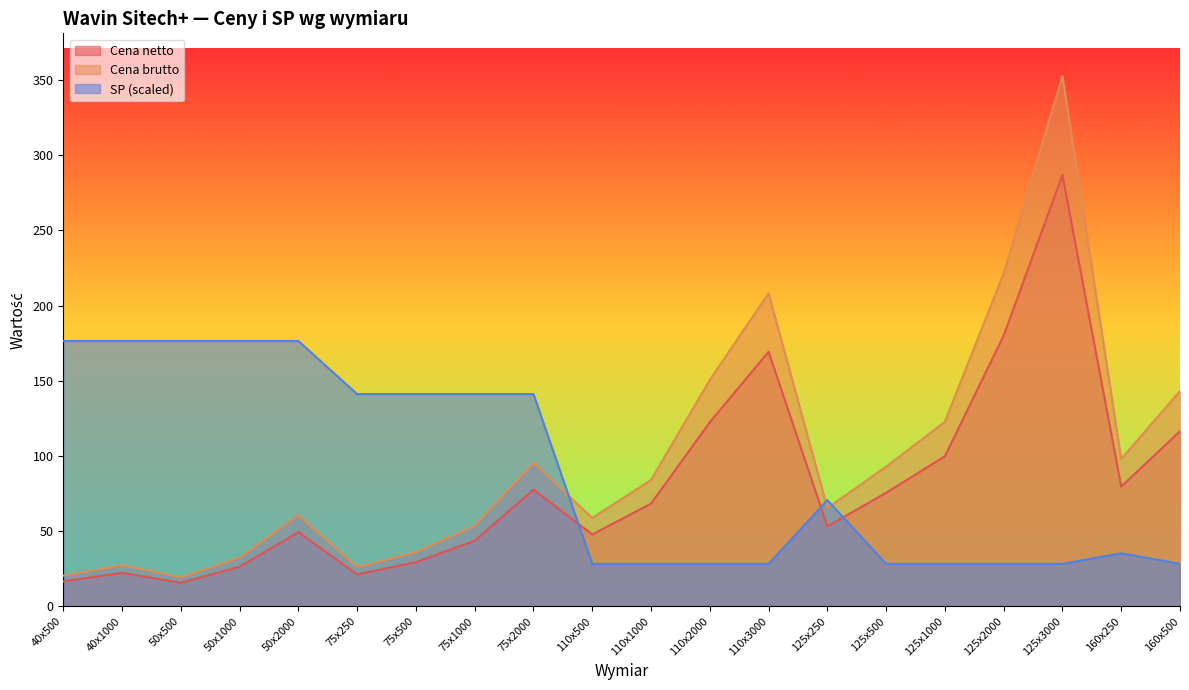

What is the label of the 2nd point from the left?

40x1000